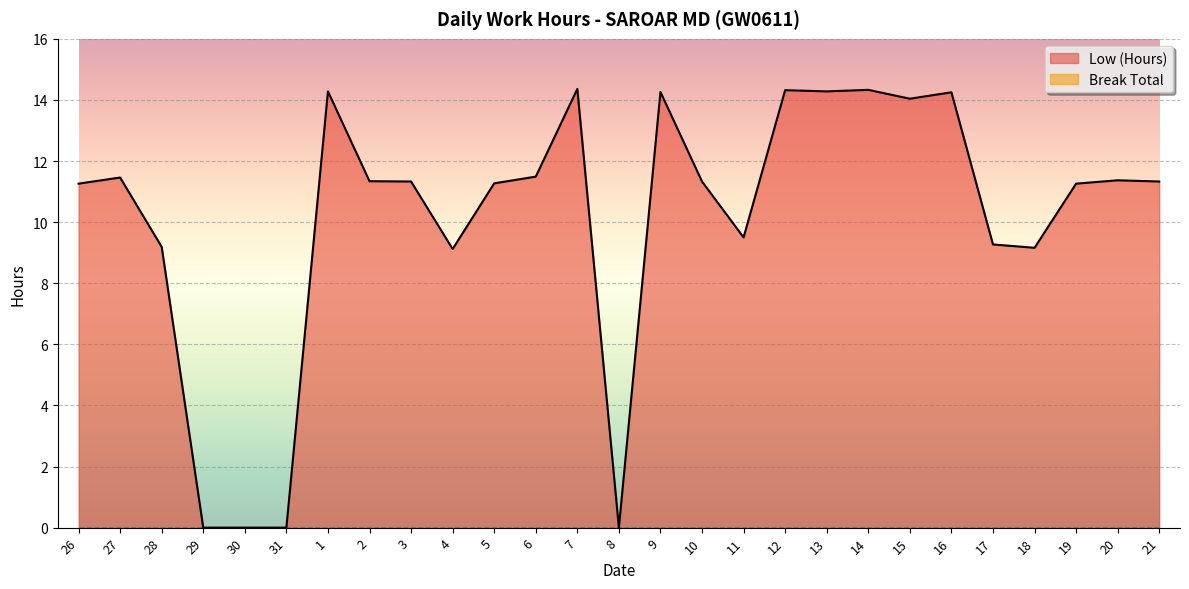

How many points are higher than both their immediate neighbors (excluding endpoints)?

8